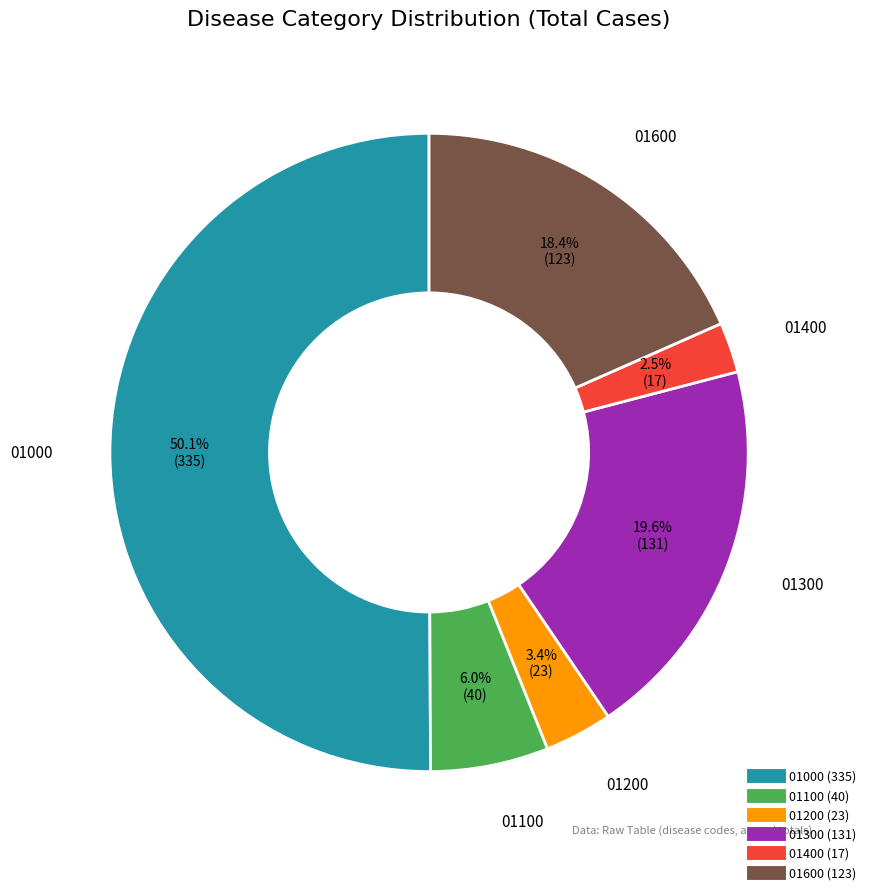

To the nearest percent, what portion does 01200 represent?

3%